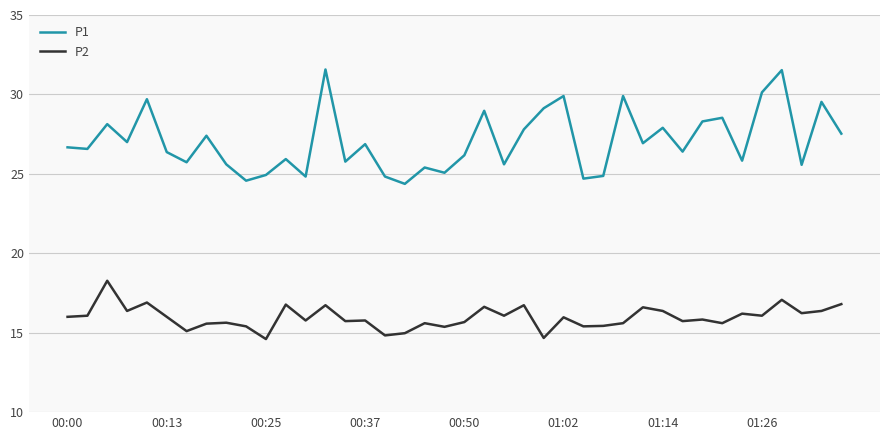

Rank the series by their average value, from highest to lowest.

P1, P2